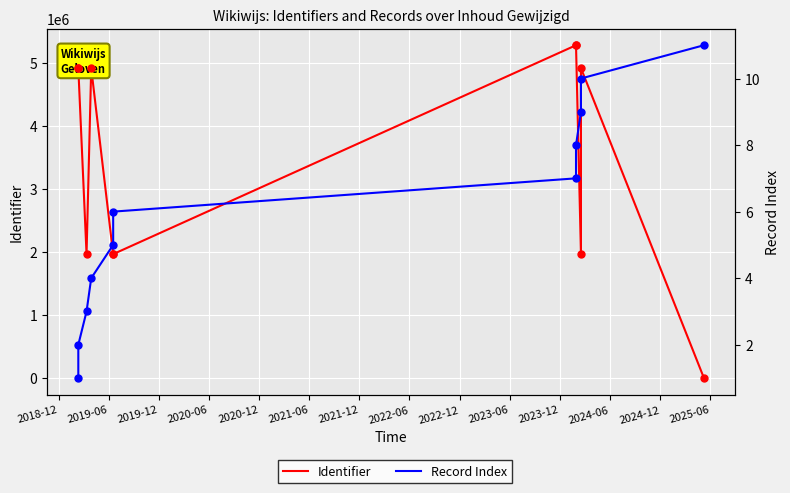

Which series contains the lowest Y value?

Identifier